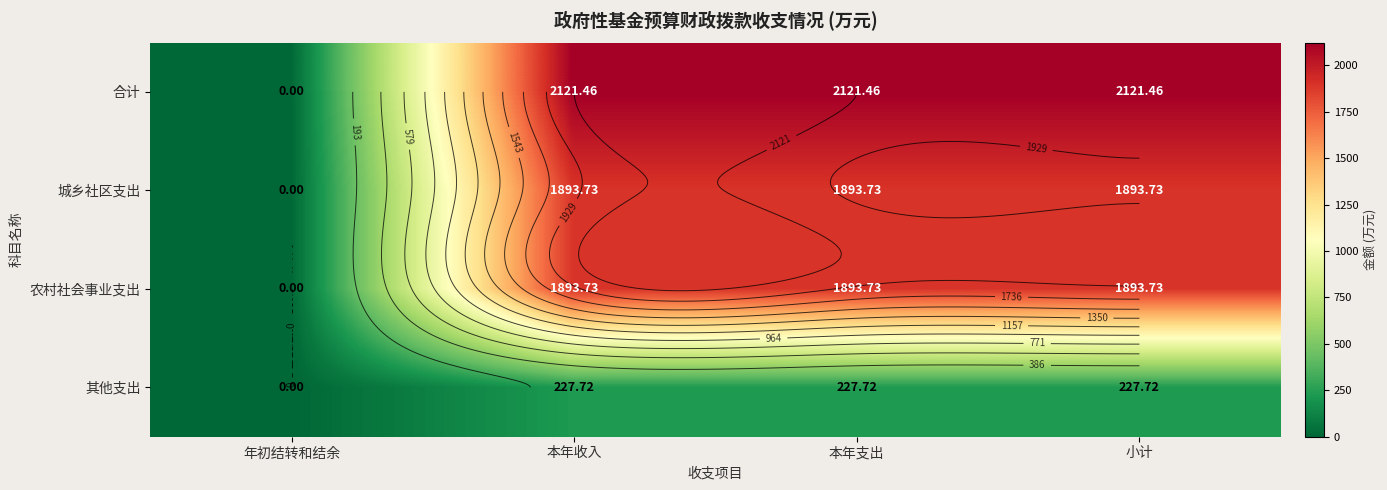

How many positive values does the 农村社会事业支出 series have?

3